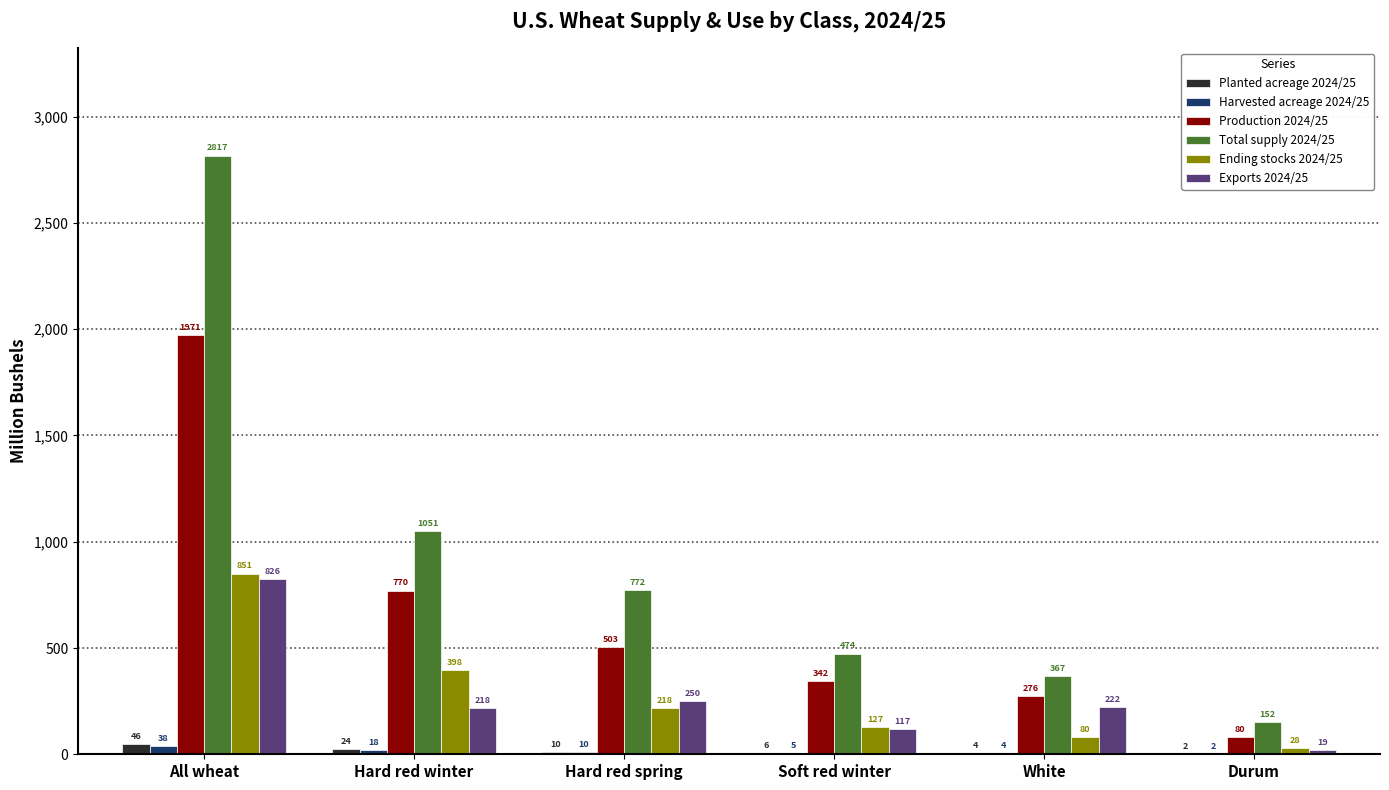

True or false: Total supply 2024/25 has a value of 152.3 at Durum.

True